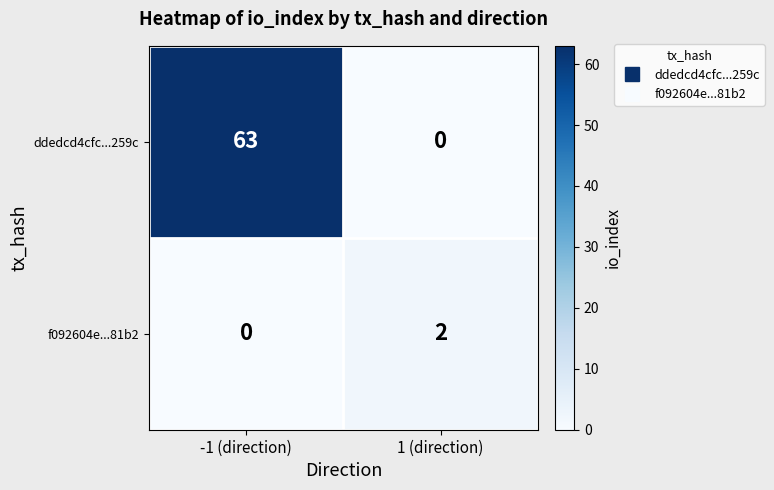

Is it true that f092604e...81b2 equals 2 at 1 (direction)?

True